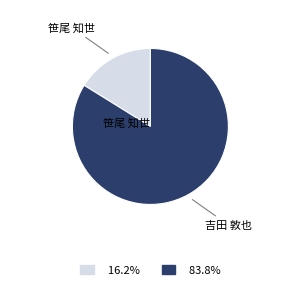

Is there any slice that represents more than half of the pie?

Yes